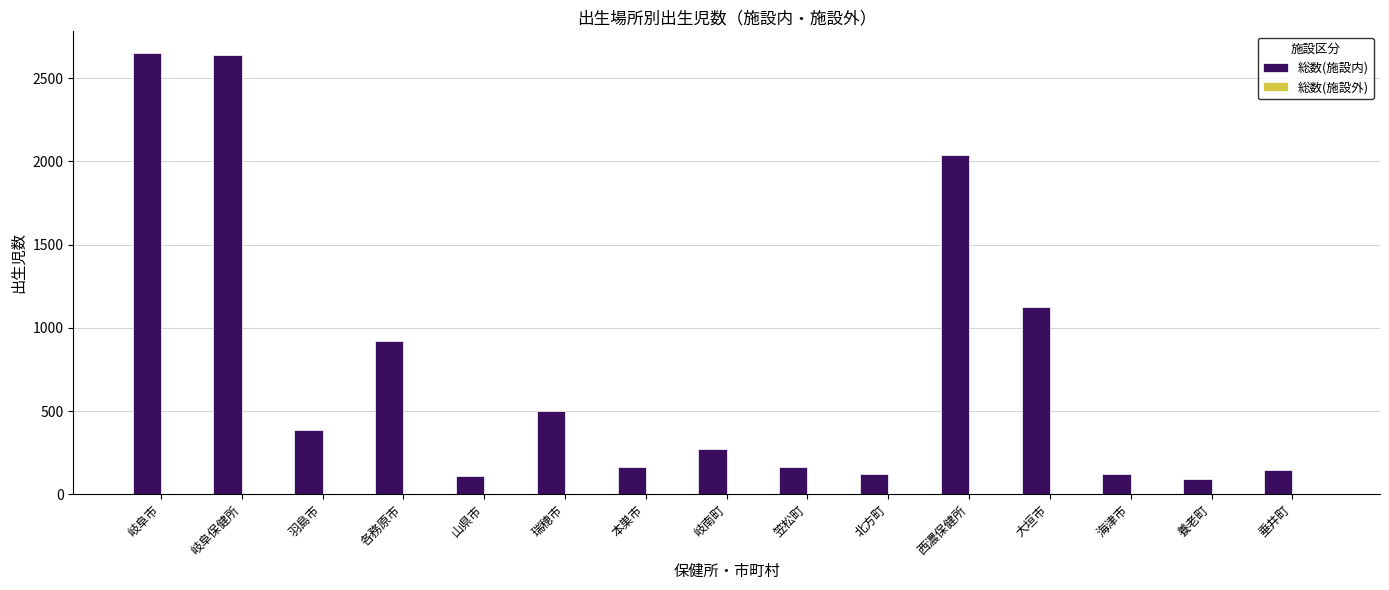

What is the total value across all series at 北方町?

121